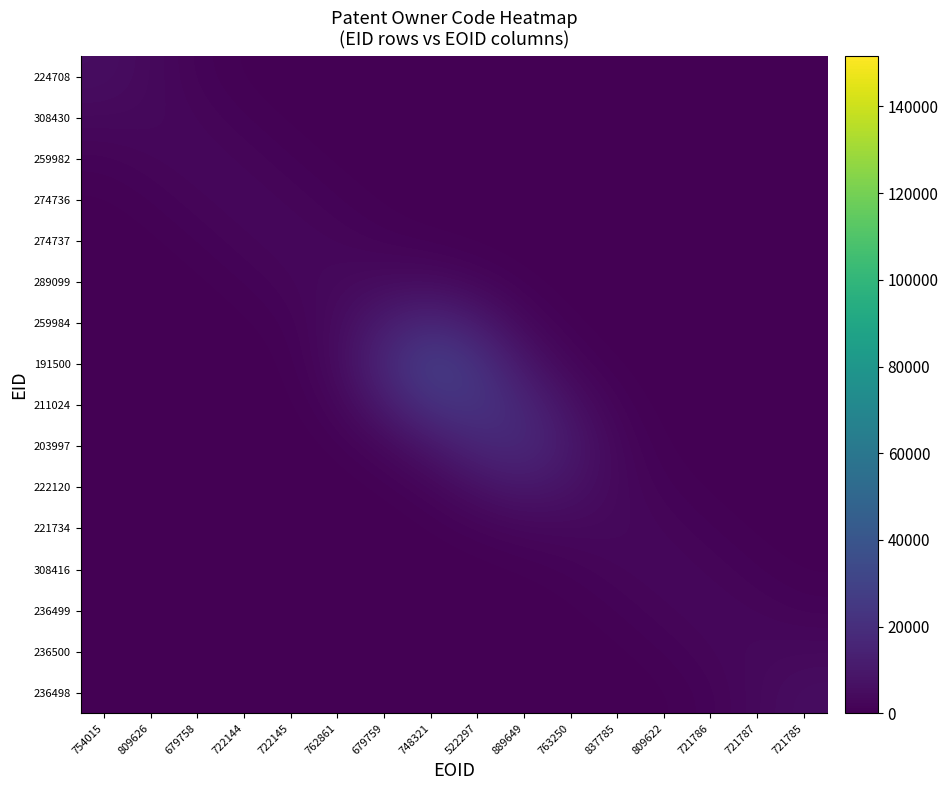

What is the difference between the highest and lowest values at 679759?

16626.8